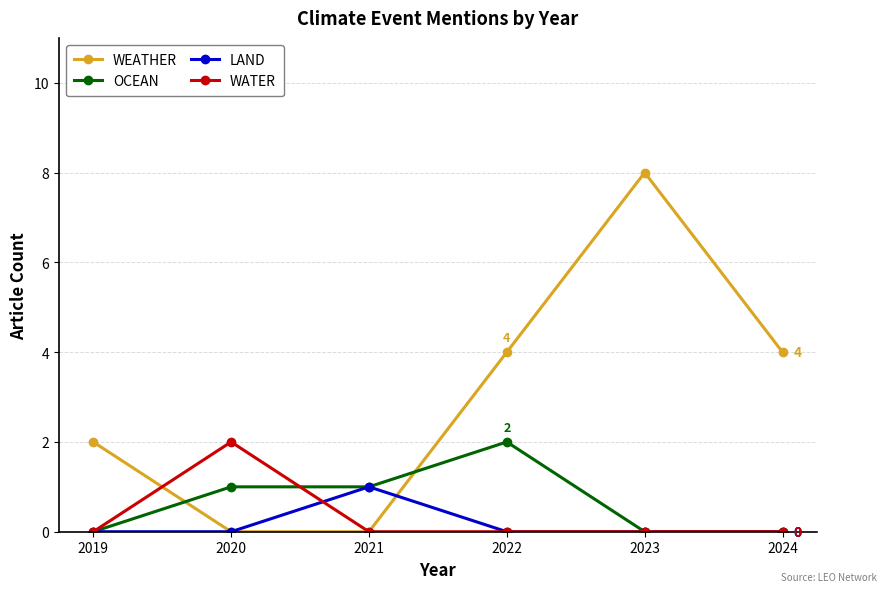

Between 2023 and 2024, which series saw the biggest shift?

WEATHER